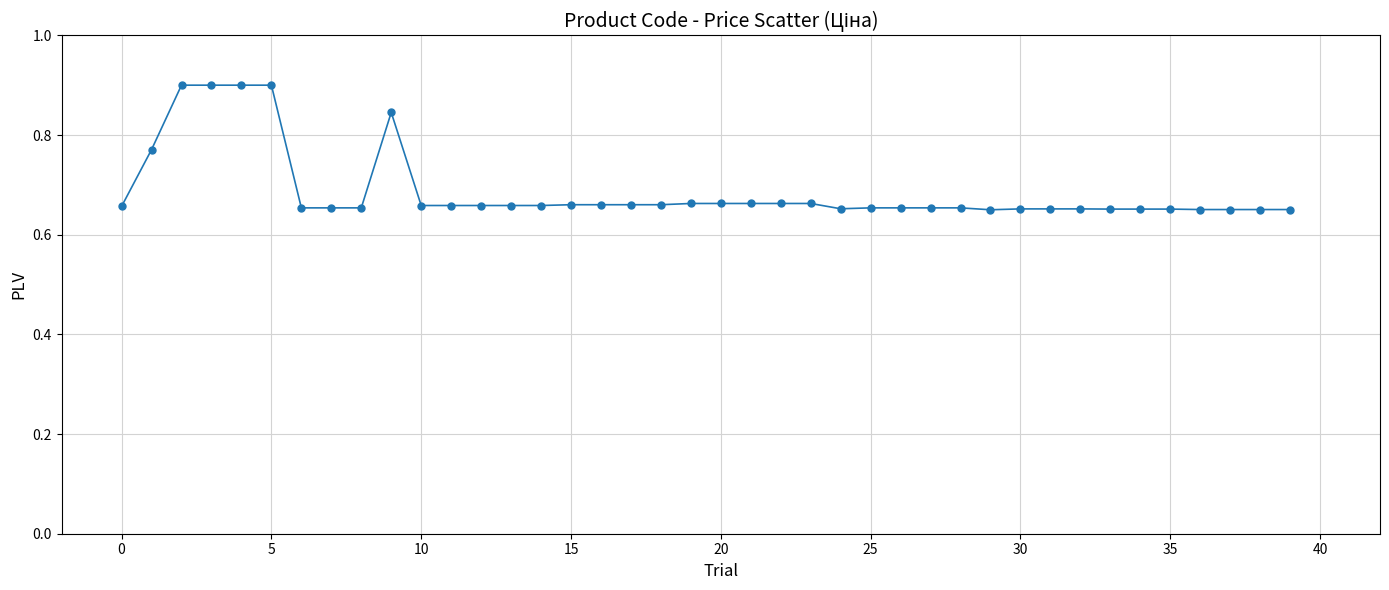

True or false: the data has more than 0 interior local peaks.

True